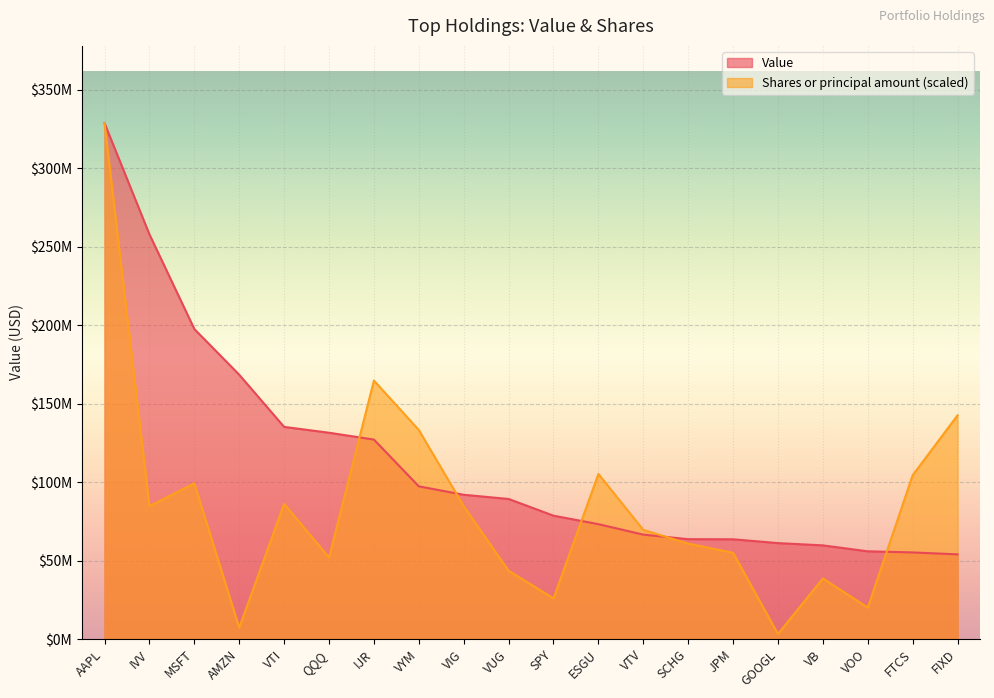

Is it true that Shares or principal amount equals 123574421.3 at IVV?

False